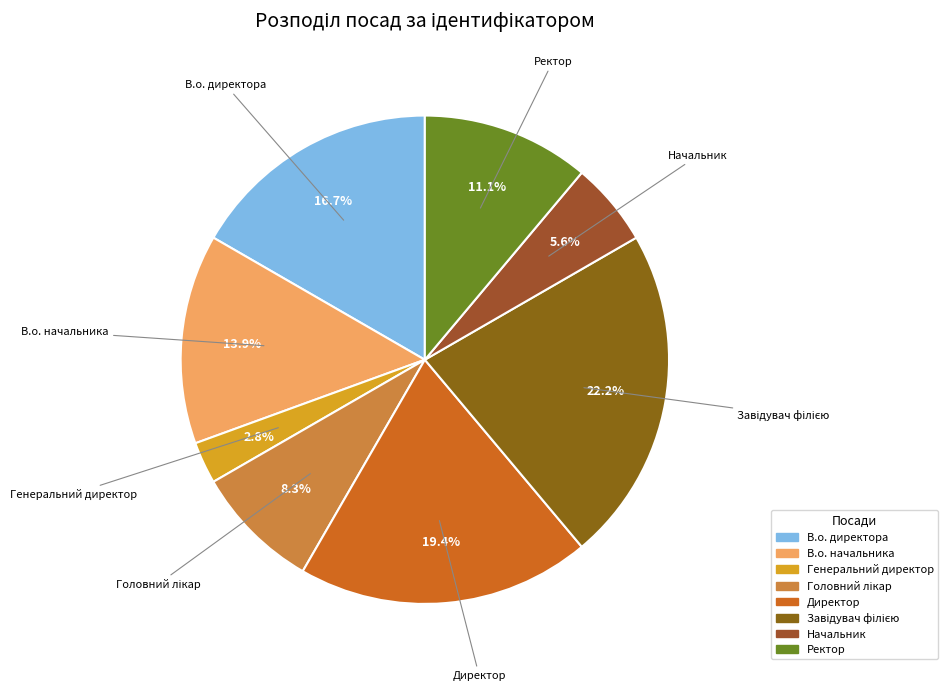

True or false: Генеральний директор accounts for 16% of the total.

False